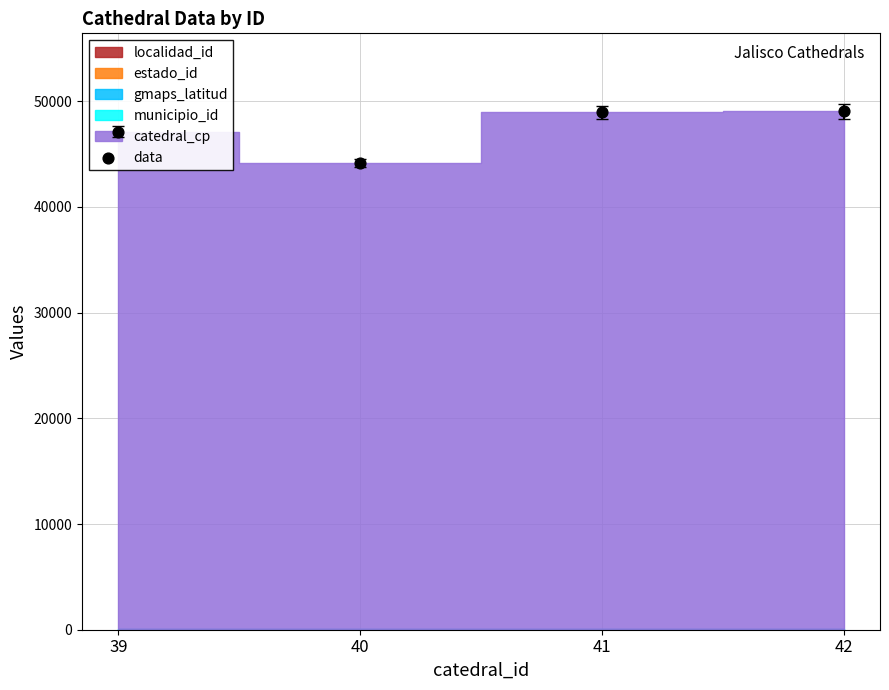

What is the change in value from 40 to 41?

+4775.1